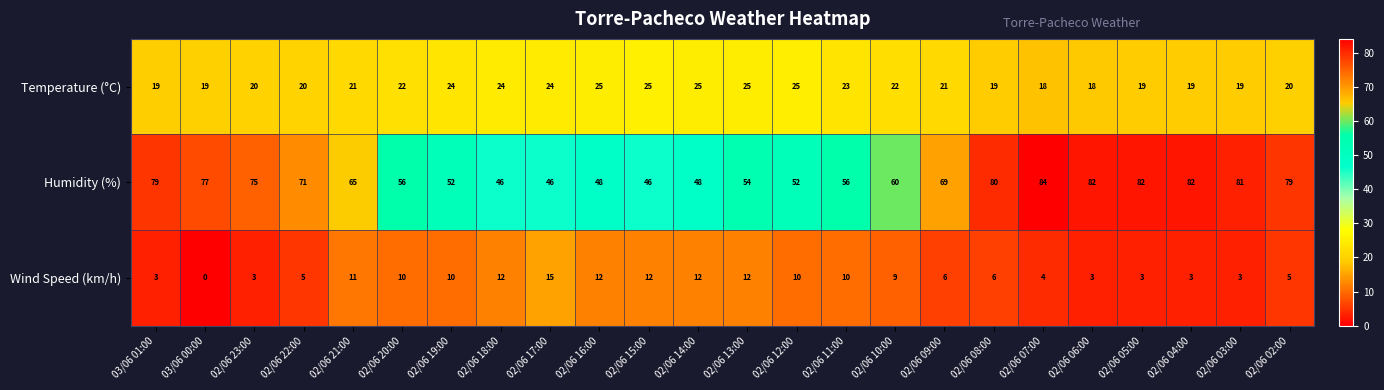

At which category does the chart reach its minimum across all series?

03/06 00:00